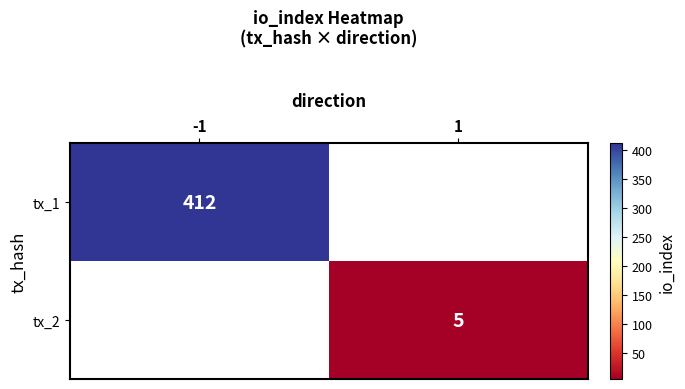

Is it true that tx_2 equals 9 at 1?

False